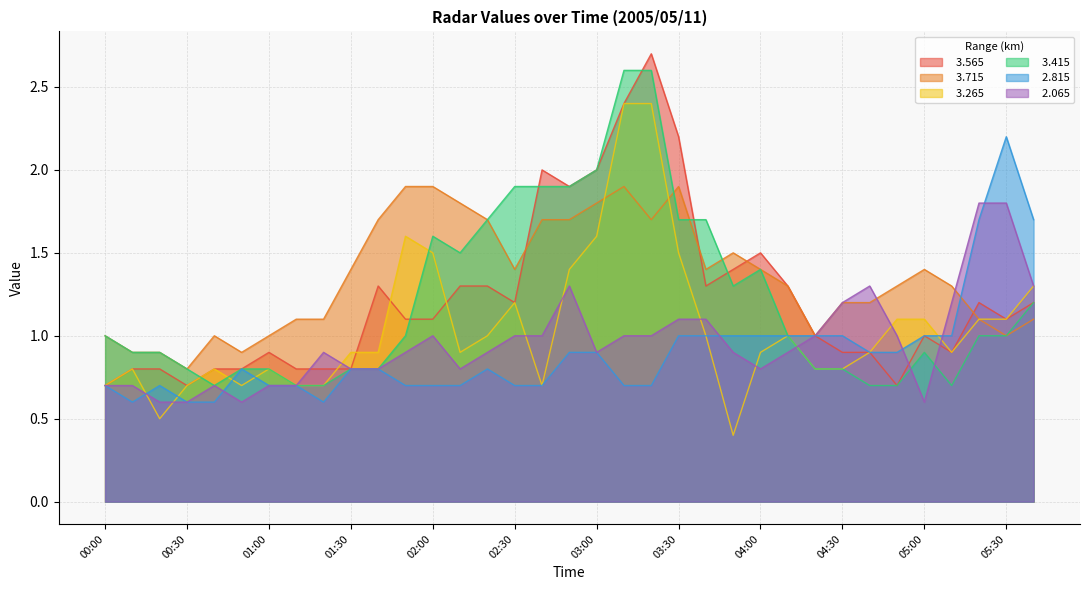

Read the   3.415 value at 03:20.

2.6